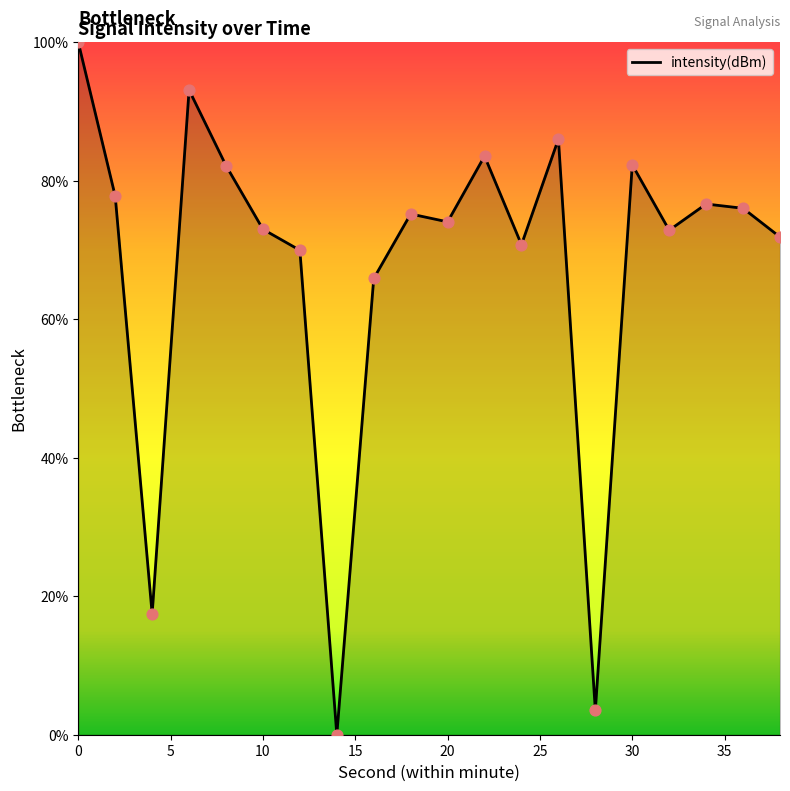

What is the maximum value shown in the chart?

100.0